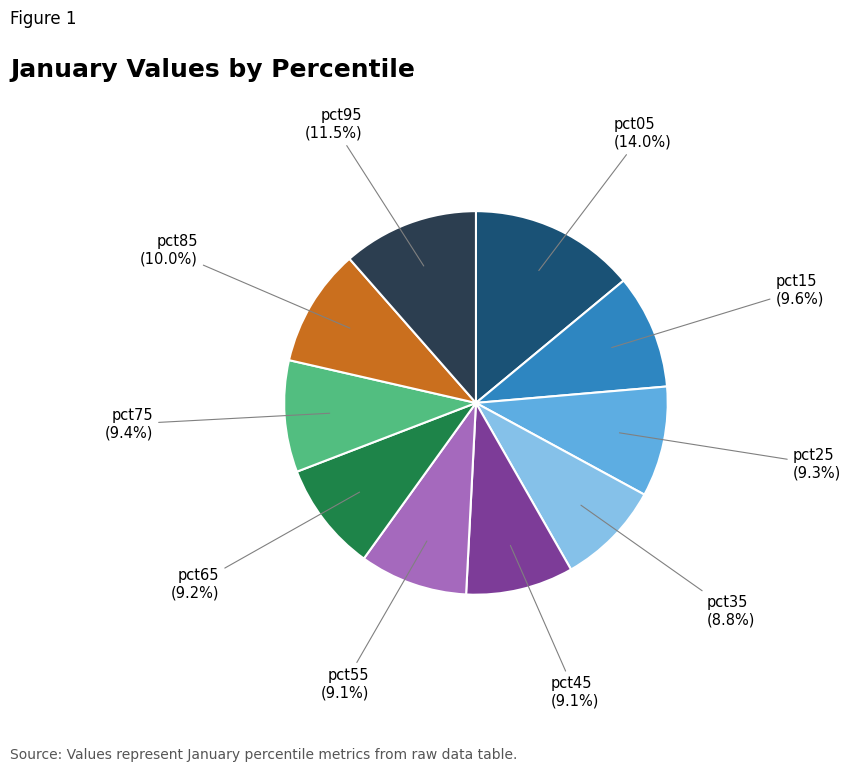

Does pct45 represent more than half of the total?

No